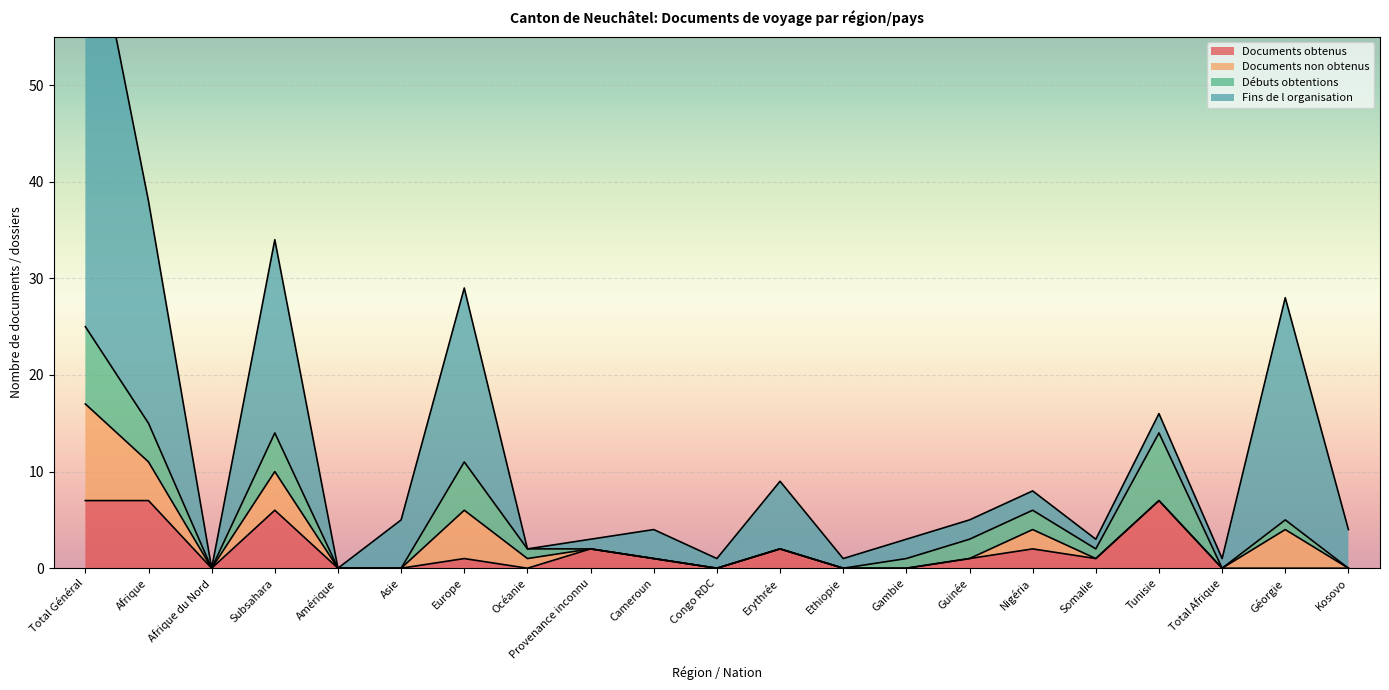

At which label does Documents obtenus first exceed 1?

Total Général